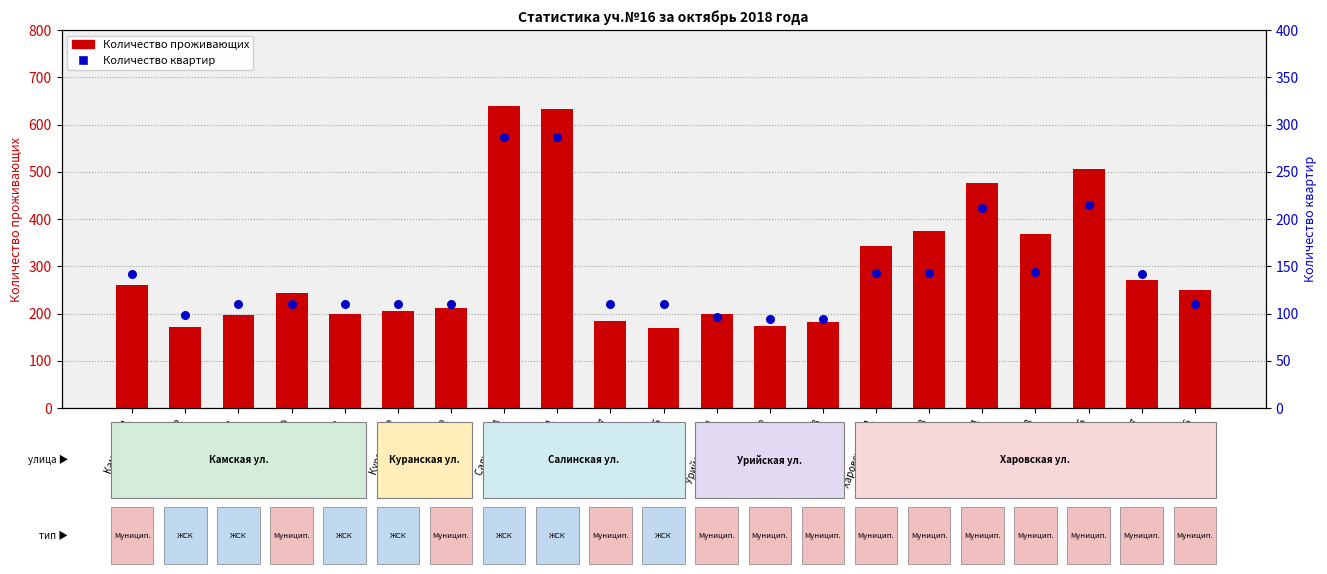

At how many categories does at least one series exceed 523?

2